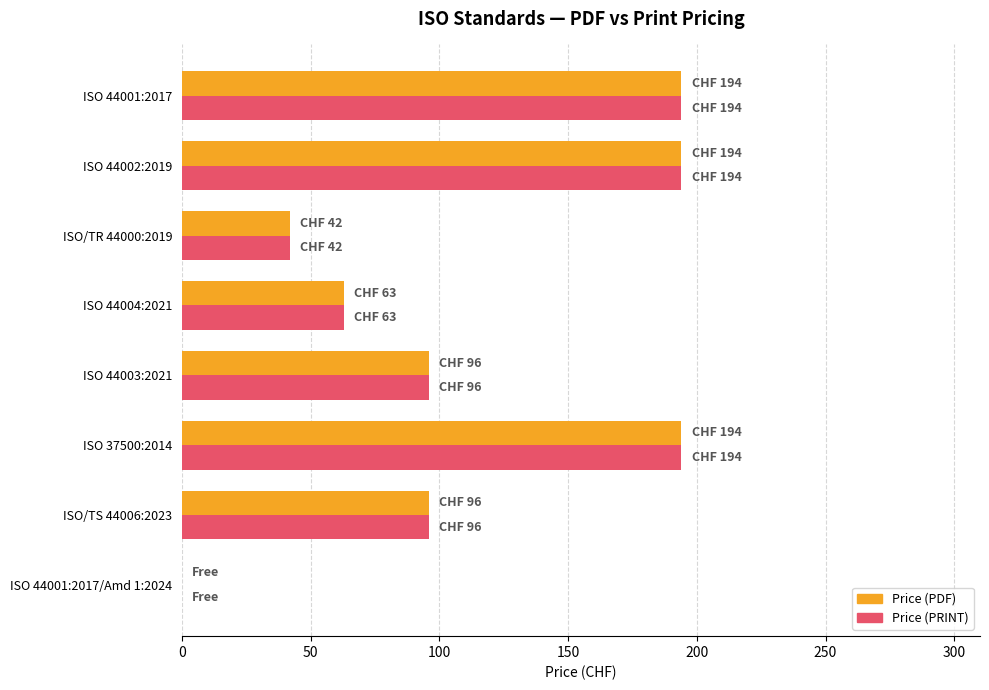

What is the maximum value shown in the chart?

194